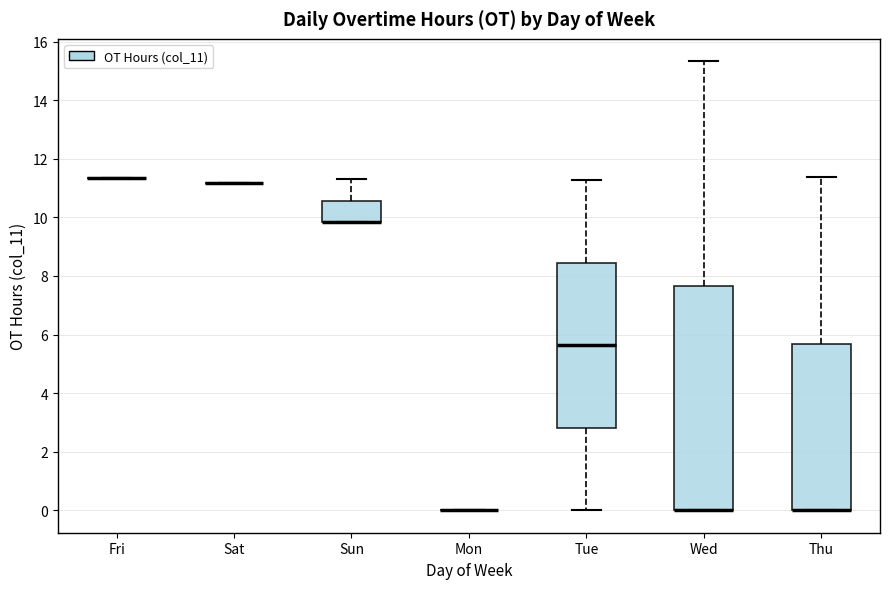

Reading left to right, transcribe this box plot: for each box, give where its median line is, the range the box spans, and where its two whiskers end, as read against the y-axis. The values are not printed on the chart, so give them approximately, as read against the axis.

Fri: box collapsed to a line at 11.4, whiskers 11.4 to 11.4
Sat: box collapsed to a line at 11.2, whiskers 11.2 to 11.2
Sun: median 9.8 (drawn on the box's lower edge), box 9.8 to 10.6, whiskers 9.8 to 11.4
Mon: box collapsed to a line at 0.0, whiskers 0.0 to 0.0
Tue: median 5.6, box 2.8 to 8.4, whiskers 0.0 to 11.2
Wed: median 0.0 (drawn on the box's lower edge), box 0.0 to 7.6, whiskers 0.0 to 15.4
Thu: median 0.0 (drawn on the box's lower edge), box 0.0 to 5.6, whiskers 0.0 to 11.4